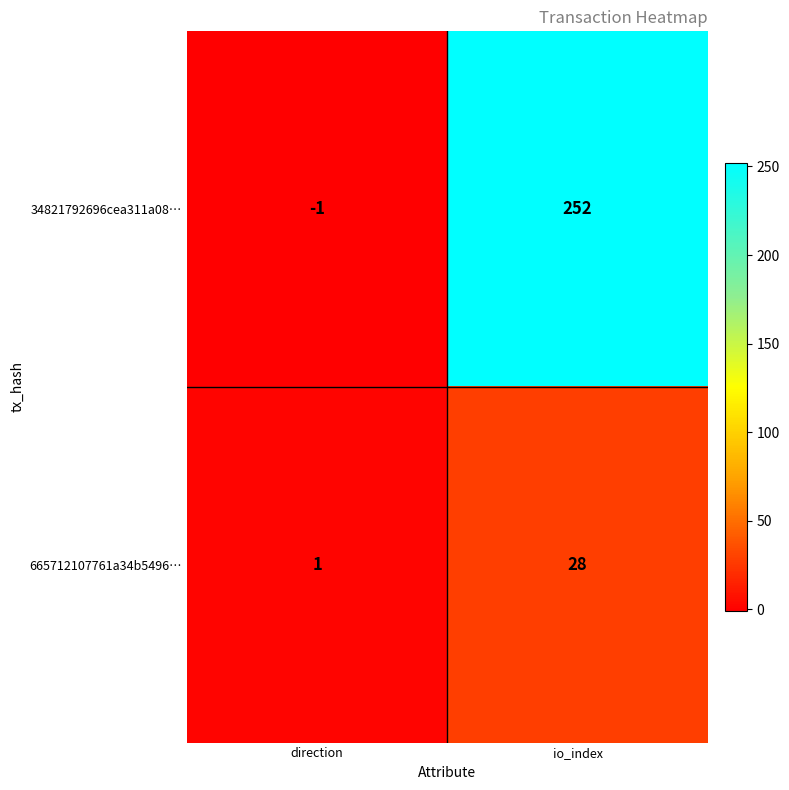

Which series has the largest total across all categories?

34821792696cea311a08…